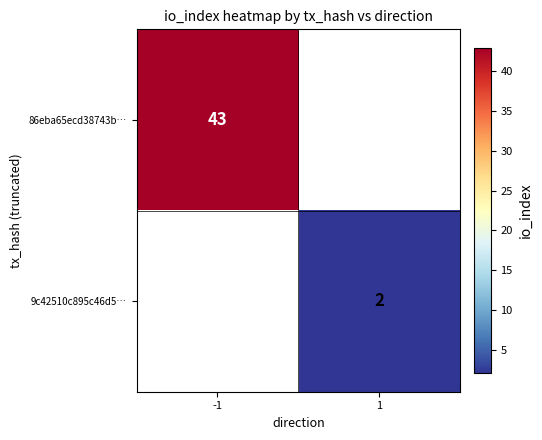

Is it true that 86eba65ecd38743b… equals 43 at -1?

True